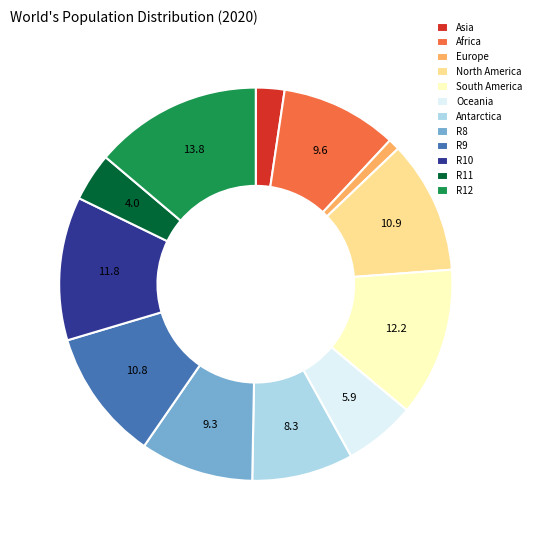

True or false: South America accounts for 6% of the total.

False